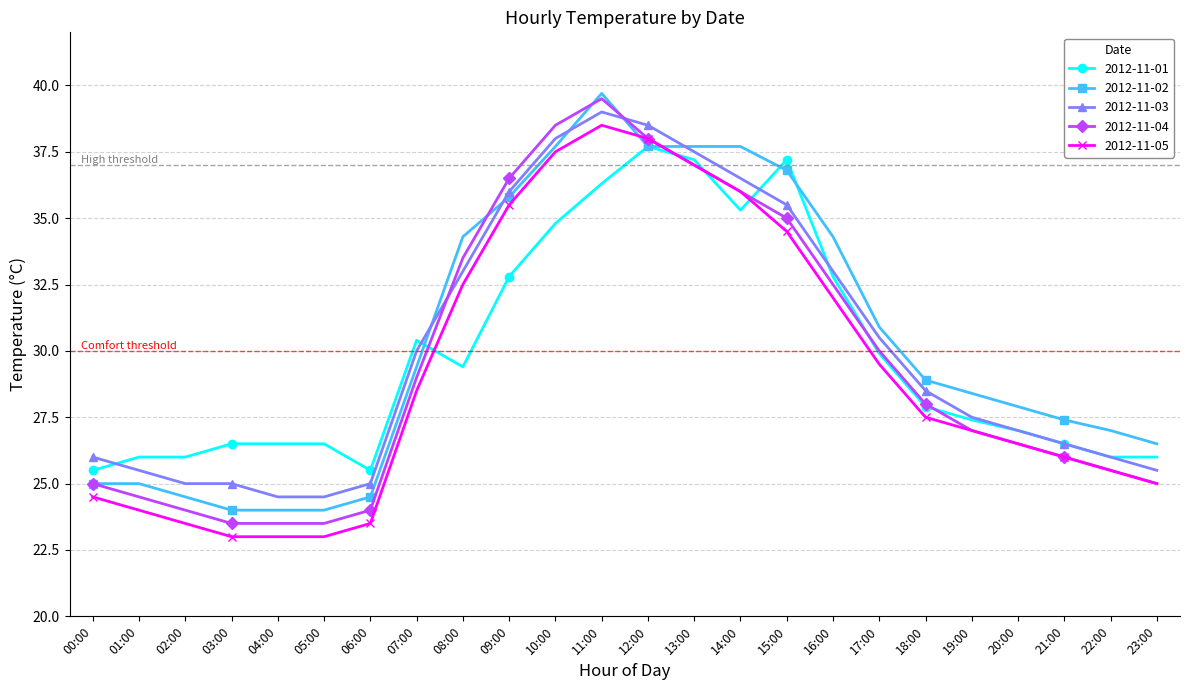

Reading right to left, list all the values displayed in this chart.

2012-11-01: 26.0	26.0	26.5	27.0	27.4	27.9	29.9	32.8	37.2	35.3	37.2	37.7	36.3	34.8	32.8	29.4	30.4	25.5	26.5	26.5	26.5	26.0	26.0	25.5
2012-11-02: 26.5	27.0	27.4	27.9	28.4	28.9	30.9	34.3	36.8	37.7	37.7	37.7	39.7	37.7	35.8	34.3	29.4	24.5	24.0	24.0	24.0	24.5	25.0	25.0
2012-11-03: 25.5	26.0	26.5	27.0	27.5	28.5	30.5	33.0	35.5	36.5	37.5	38.5	39.0	38.0	36.0	33.0	30.0	25.0	24.5	24.5	25.0	25.0	25.5	26.0
2012-11-04: 25.0	25.5	26.0	26.5	27.0	28.0	30.0	32.5	35.0	36.0	37.0	38.0	39.5	38.5	36.5	33.5	29.0	24.0	23.5	23.5	23.5	24.0	24.5	25.0
2012-11-05: 25.0	25.5	26.0	26.5	27.0	27.5	29.5	32.0	34.5	36.0	37.0	38.0	38.5	37.5	35.5	32.5	28.5	23.5	23.0	23.0	23.0	23.5	24.0	24.5